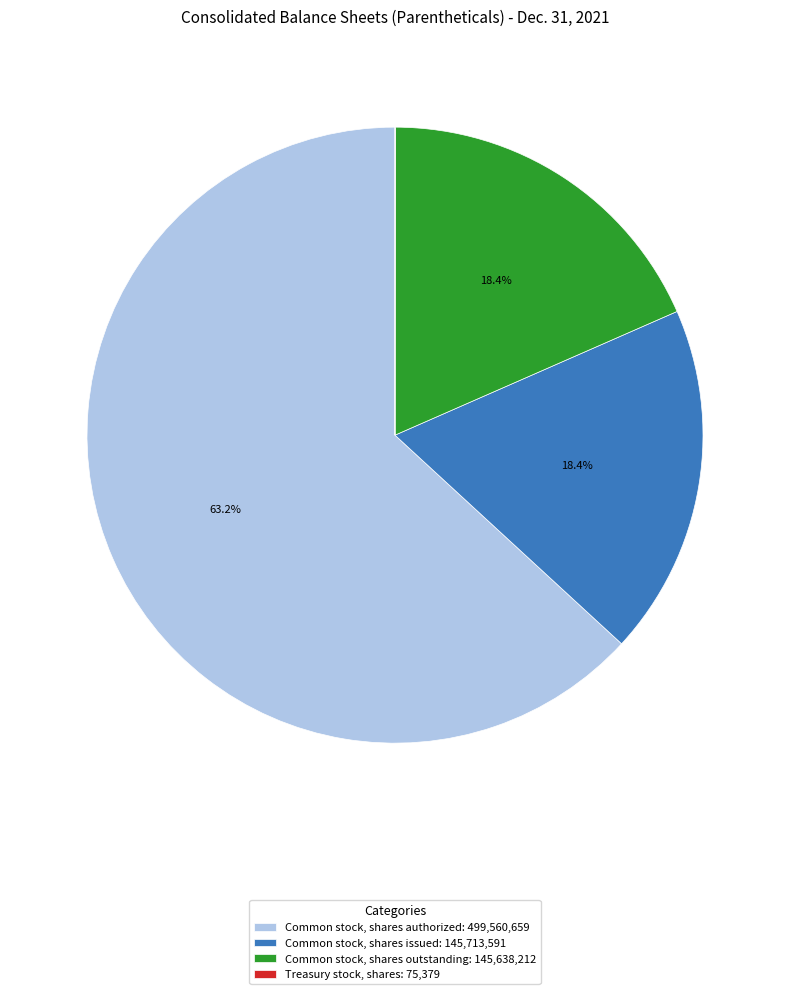

Between Common stock, shares authorized: 499,560,659 and Common stock, shares issued: 145,713,591, which is larger?

Common stock, shares authorized: 499,560,659